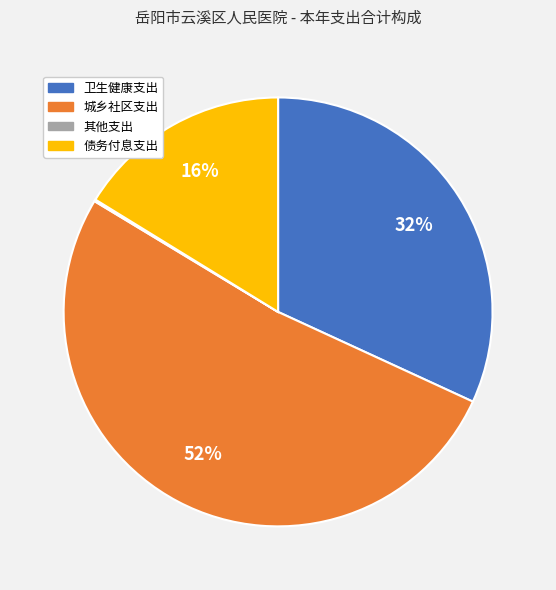

Approximately how many times larger is the value at 卫生健康支出 compared to 城乡社区支出?

0.6